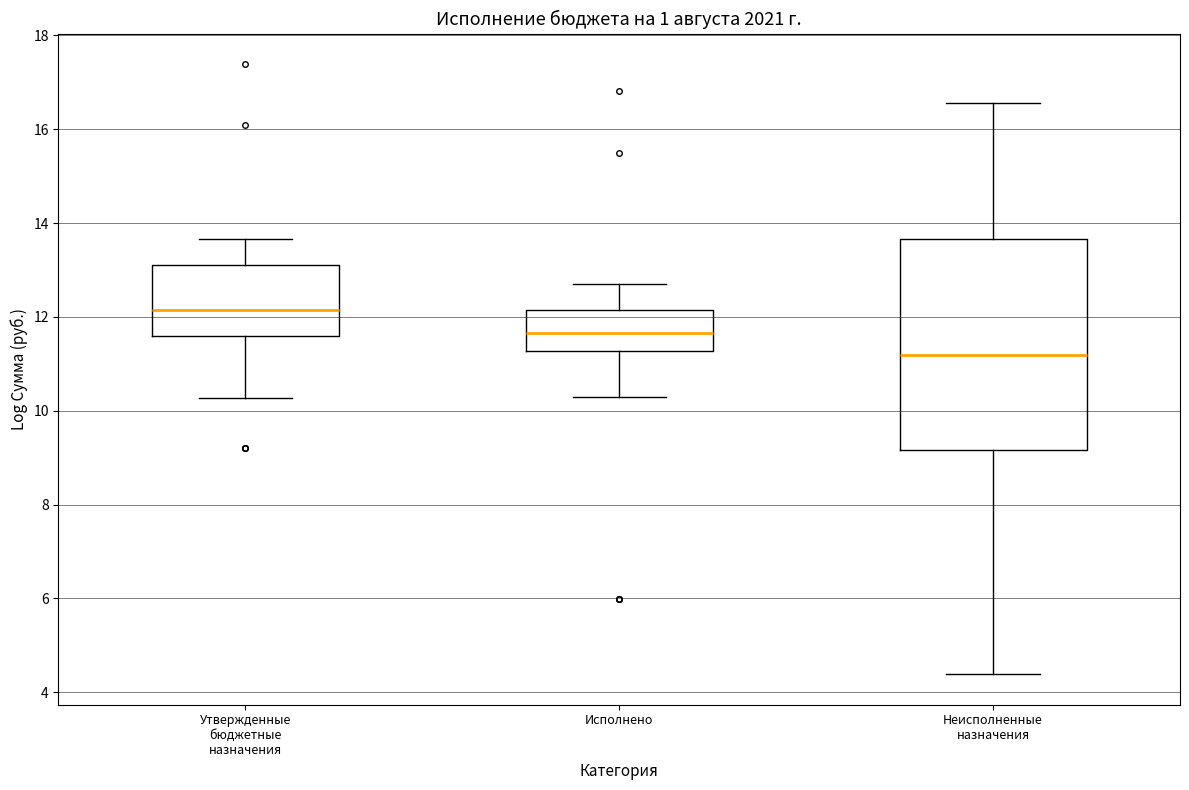

Where does the upper whisker of the box for Исполнено end on the y-axis? The values are not printed on the chart, so give them approximately, as read against the axis.

12.8